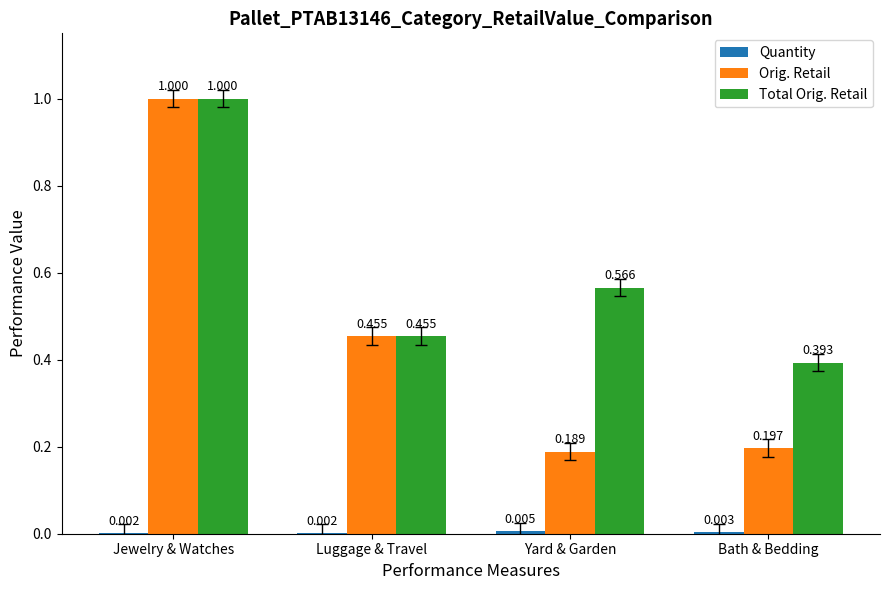

At which category is the sum across all series the highest?

Jewelry & Watches